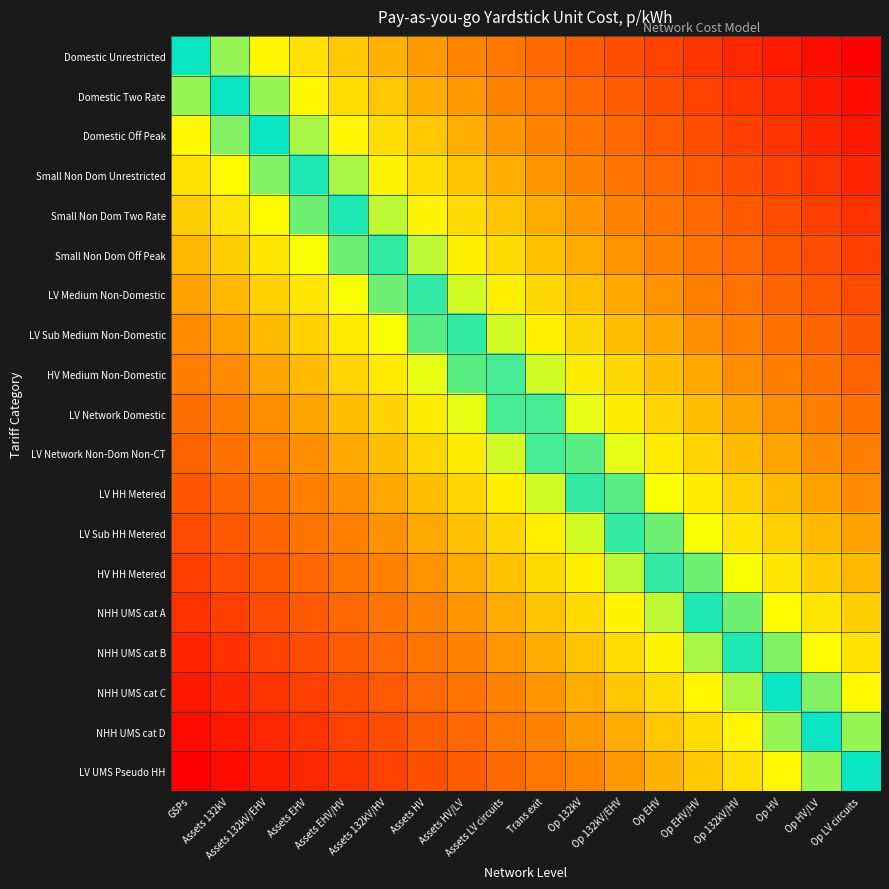

What is the total value across all series at Op LV circuits?

-9.5